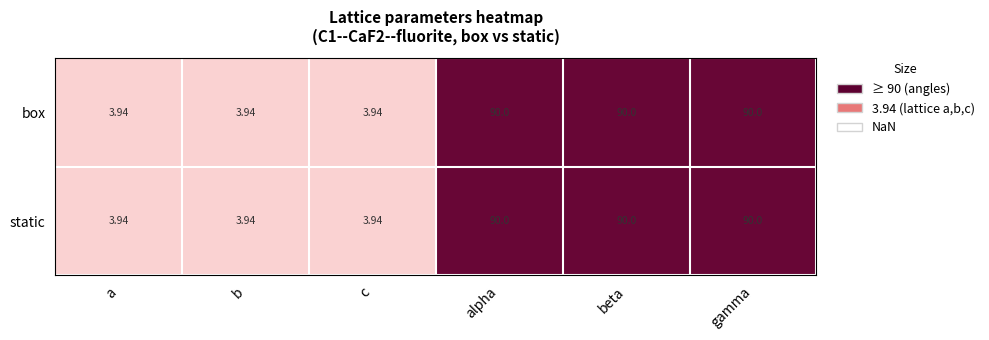

At how many categories does at least one series exceed 51?

3